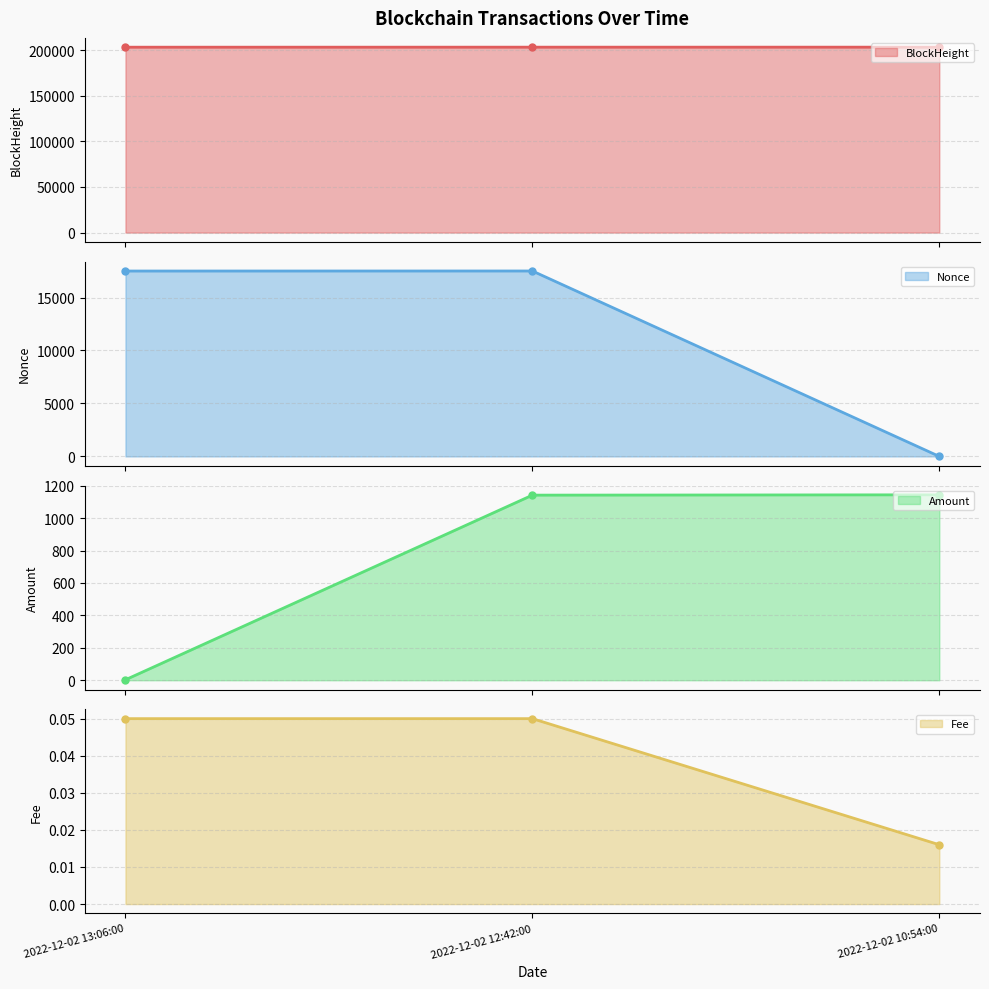

The value of Amount at 2022-12-02 12:42:00 is 615.3. True or false?

False